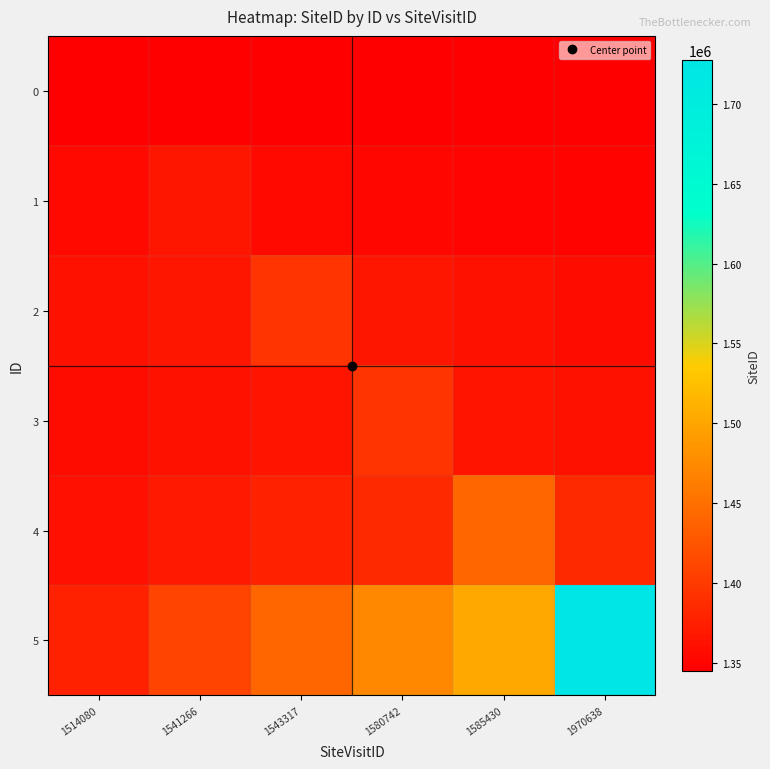

At which category does the chart reach its peak across all series?

1970638